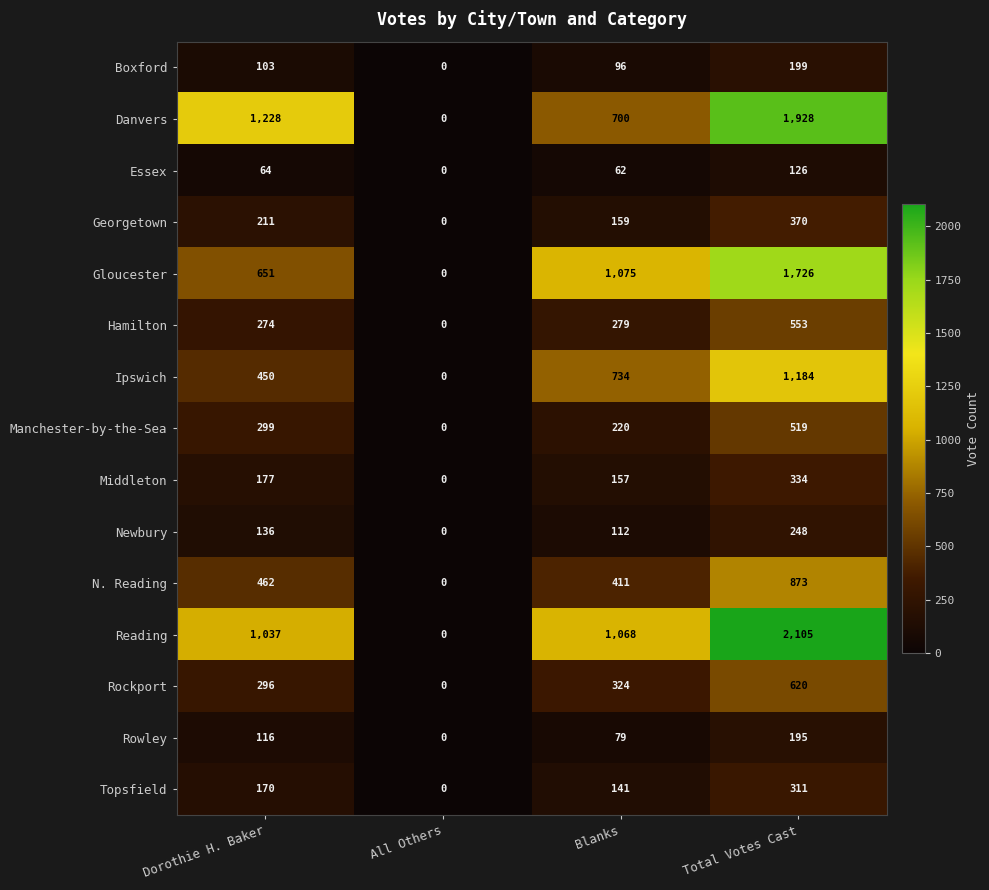

What is the sum of the Boxford values at Dorothie H. Baker and All Others?

103